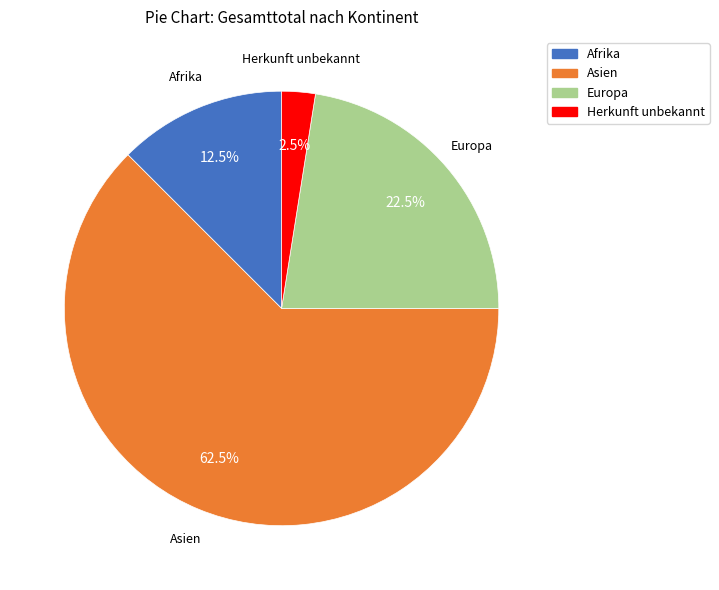

Count the number of slices in the pie.

4